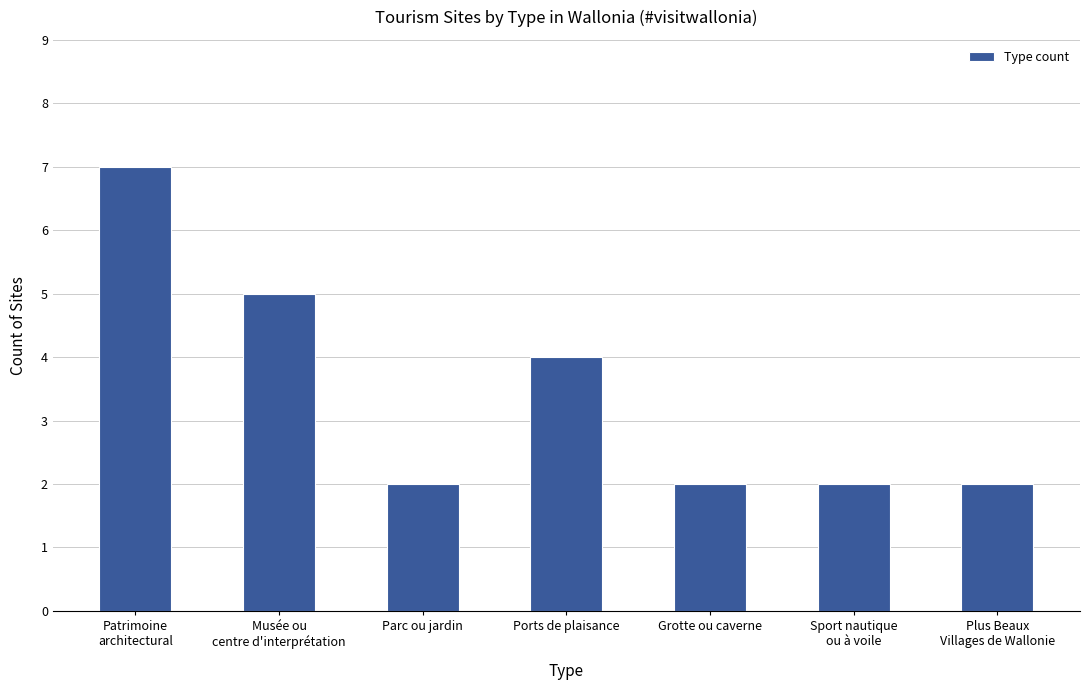

Which has a higher value, Ports de plaisance or Plus Beaux
Villages de Wallonie?

Ports de plaisance